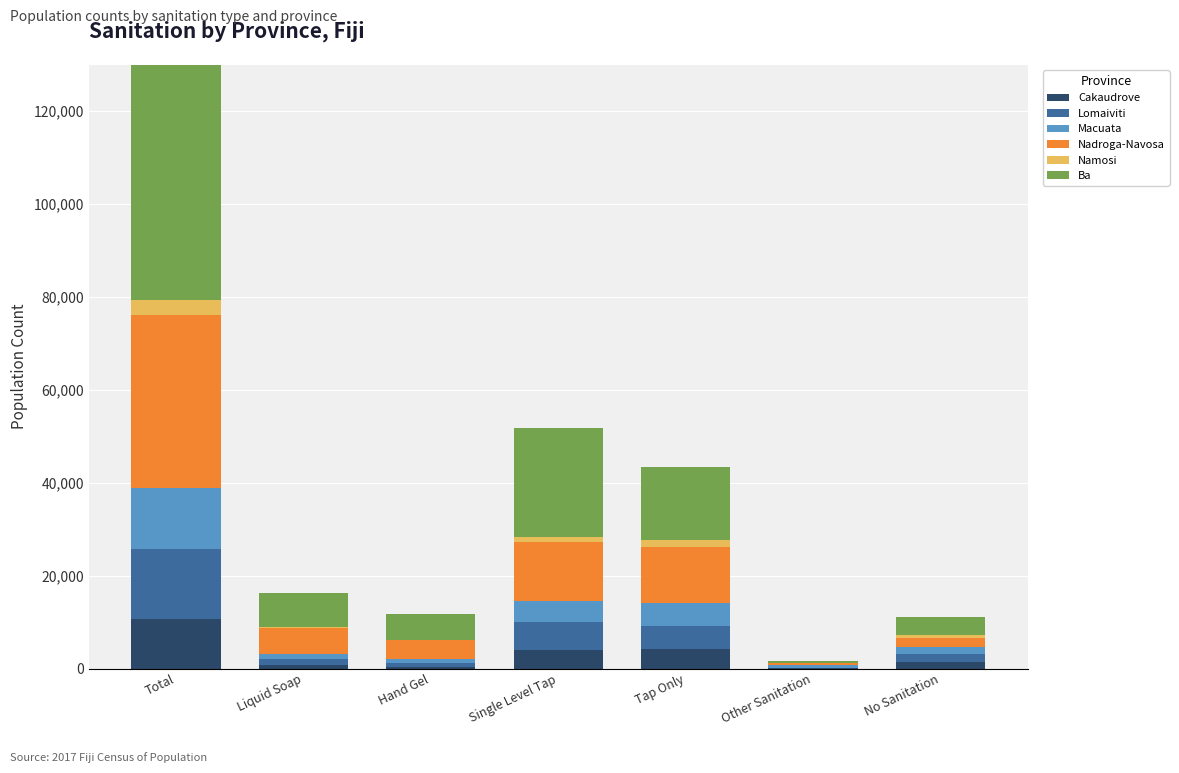

Between Hand Gel and Other Sanitation, which series saw the biggest shift?

Ba